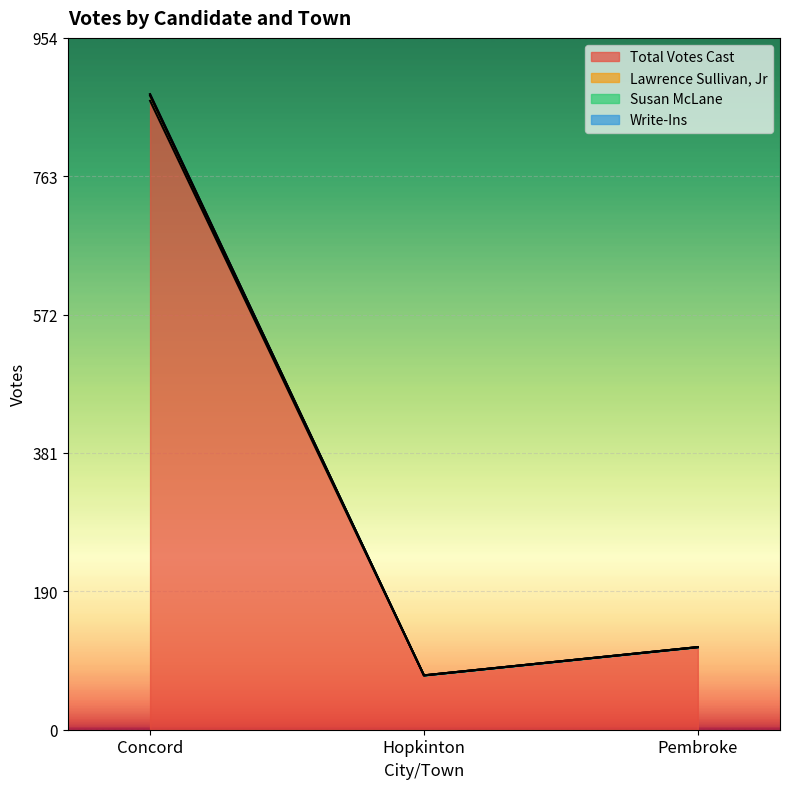

Where does the Lawrence Sullivan, Jr series first go above 114?

Concord